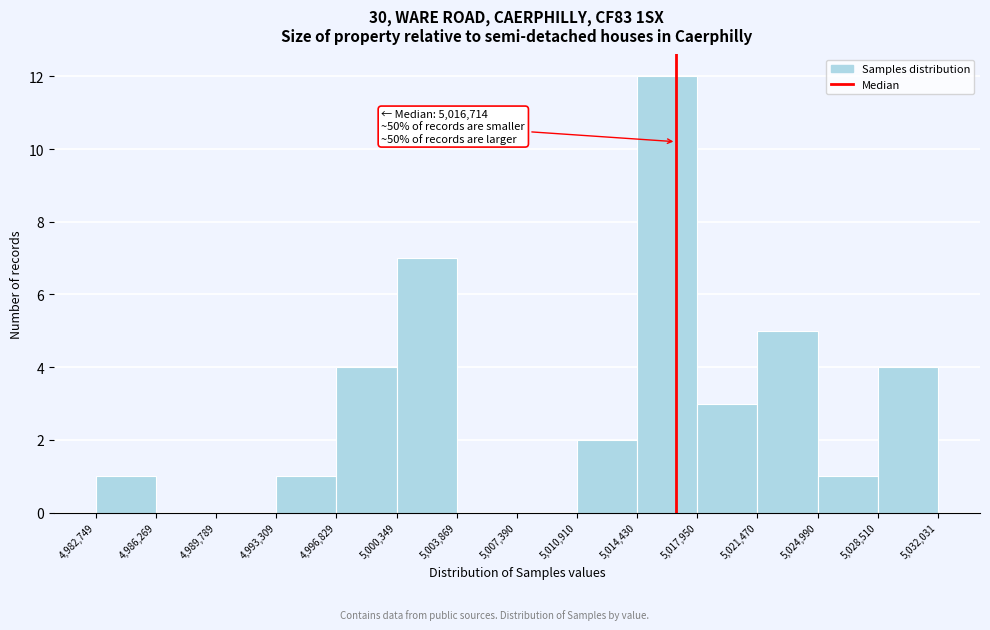

Over which range of the x-axis is the bar tallest?

5,014,430 to 5,017,950